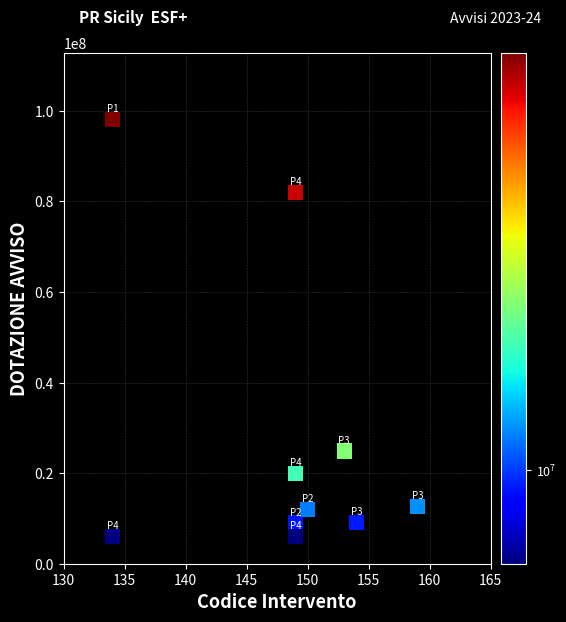

What is the average Y value?

27981574